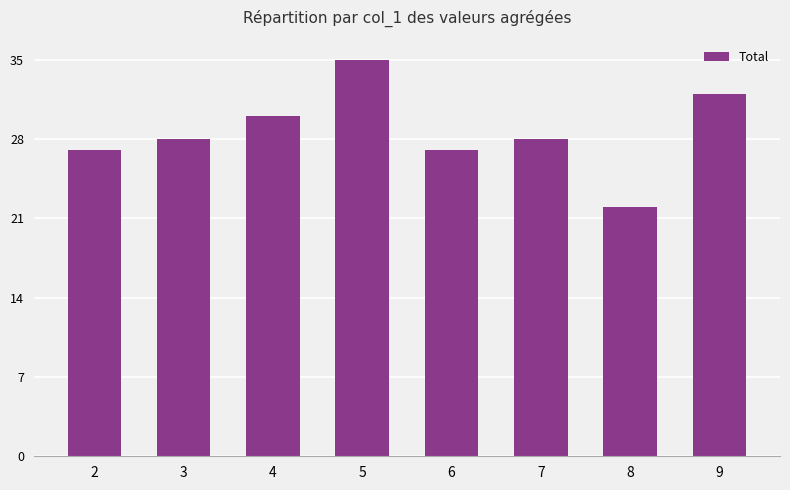

Which label corresponds to the largest value in the chart?

5